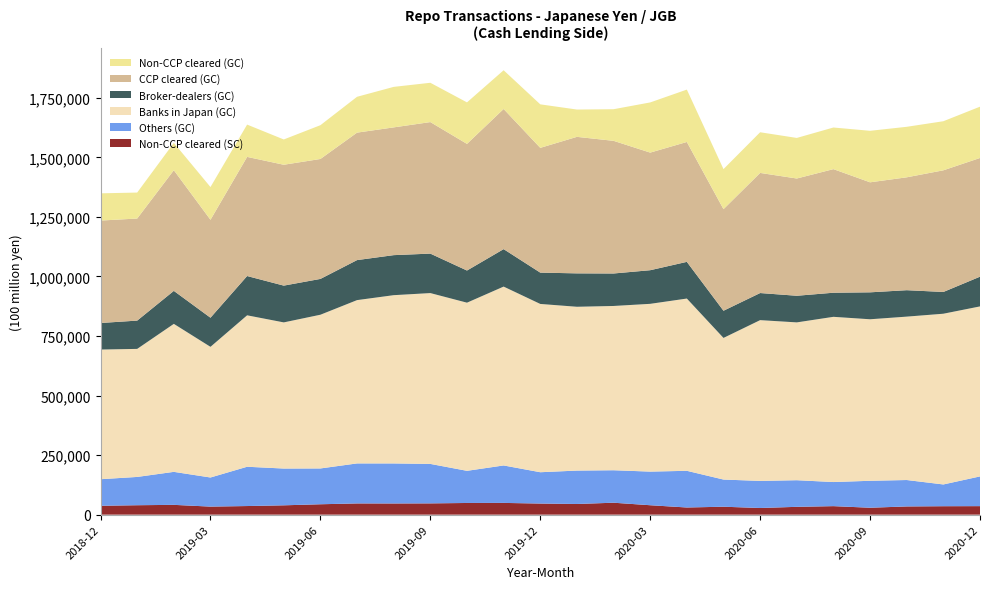

Reading left to right, list all the values displayed in this chart.

Non-CCP cleared (SC): 2018-12=37336	2019-01=39615	2019-02=41185	2019-03=33820	2019-04=36193	2019-05=39226	2019-06=43683	2019-07=47143	2019-08=46997	2019-09=47398	2019-10=49054	2019-11=49332	2019-12=46664	2020-01=44812	2020-02=50149	2020-03=39591	2020-04=30085	2020-05=33323	2020-06=27961	2020-07=32869	2020-08=35773	2020-09=29080	2020-10=34494	2020-11=35467	2020-12=35778
Others (GC): 2018-12=111506	2019-01=118771	2019-02=138523	2019-03=122208	2019-04=164957	2019-05=154414	2019-06=150347	2019-07=168011	2019-08=168069	2019-09=165686	2019-10=135008	2019-11=157274	2019-12=131509	2020-01=140239	2020-02=136351	2020-03=141173	2020-04=154042	2020-05=114087	2020-06=113753	2020-07=111779	2020-08=101190	2020-09=113134	2020-10=110963	2020-11=91360	2020-12=124802
Banks in Japan (GC): 2018-12=544359	2019-01=537584	2019-02=621345	2019-03=548610	2019-04=635778	2019-05=613576	2019-06=645374	2019-07=685613	2019-08=706438	2019-09=717234	2019-10=705927	2019-11=750951	2019-12=706516	2020-01=687777	2020-02=689684	2020-03=704388	2020-04=723215	2020-05=594634	2020-06=675014	2020-07=662602	2020-08=693638	2020-09=678125	2020-10=685976	2020-11=716795	2020-12=713760
Broker-dealers (GC): 2018-12=111506	2019-01=118771	2019-02=138523	2019-03=122208	2019-04=164957	2019-05=154414	2019-06=150347	2019-07=168011	2019-08=168069	2019-09=165686	2019-10=135008	2019-11=157274	2019-12=131509	2020-01=140239	2020-02=136351	2020-03=141173	2020-04=154042	2020-05=114087	2020-06=113753	2020-07=111779	2020-08=101190	2020-09=113134	2020-10=110963	2020-11=91360	2020-12=124802
CCP cleared (GC): 2018-12=430071	2019-01=428561	2019-02=506539	2019-03=411147	2019-04=500177	2019-05=507452	2019-06=503580	2019-07=535166	2019-08=536387	2019-09=552224	2019-10=531663	2019-11=588373	2019-12=523799	2020-01=573126	2020-02=556982	2020-03=493751	2020-04=503310	2020-05=426493	2020-06=504266	2020-07=492307	2020-08=518885	2020-09=461875	2020-10=473924	2020-11=510736	2020-12=498369
Non-CCP cleared (GC): 2018-12=114289	2019-01=109024	2019-02=114806	2019-03=137463	2019-04=135601	2019-05=106124	2019-06=141793	2019-07=150446	2019-08=170051	2019-09=165010	2019-10=174263	2019-11=162578	2019-12=182717	2020-01=114650	2020-02=132703	2020-03=210636	2020-04=219905	2020-05=168142	2020-06=170749	2020-07=170295	2020-08=174753	2020-09=216249	2020-10=212051	2020-11=206059	2020-12=215391